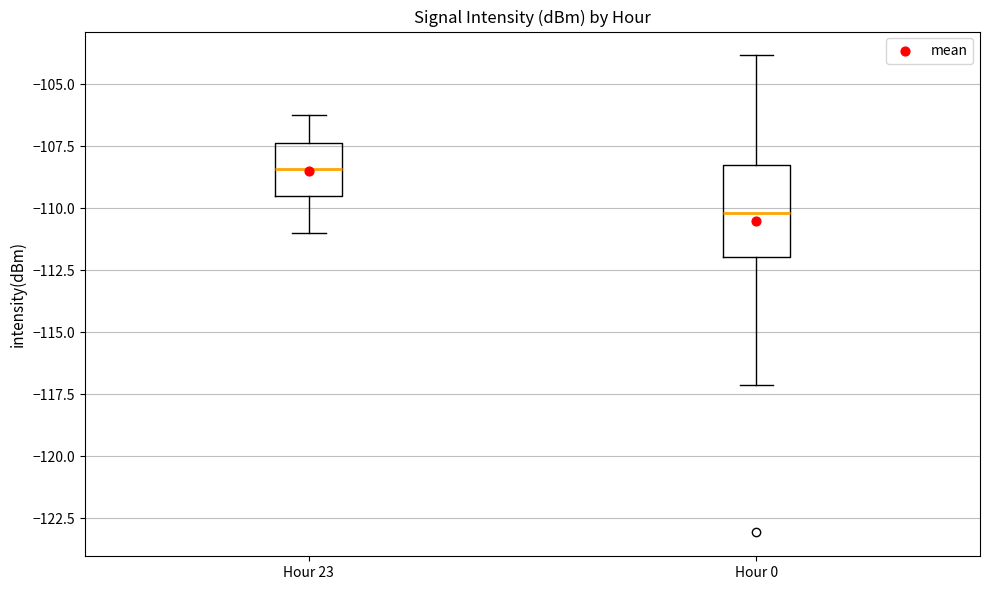

Comparing the boxes themselves (not the whiskers), which one is the tallest?

Hour 0